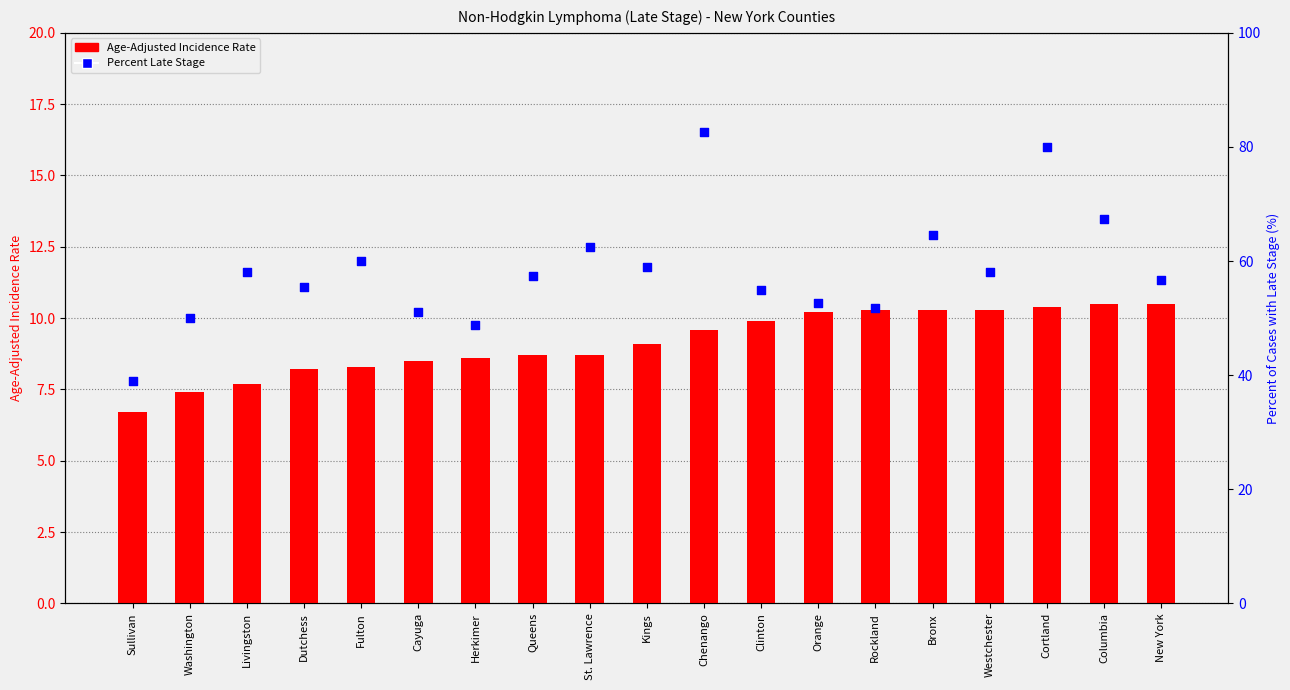

Which series reaches the maximum Y coordinate?

Percent of Cases with Late Stage